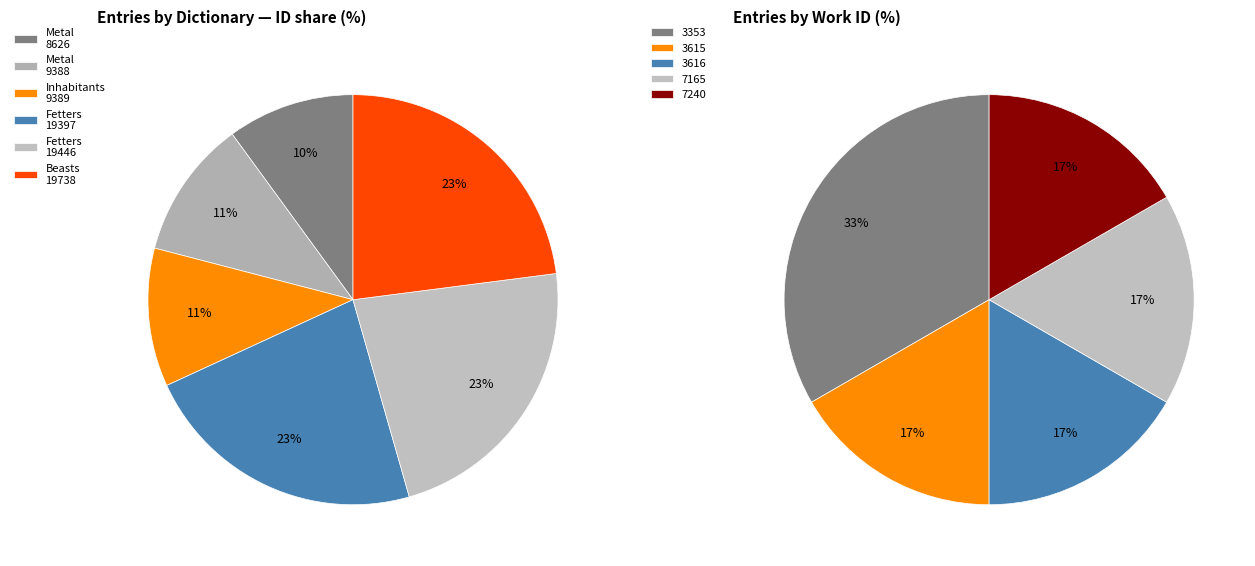

Which has a higher value, Fetters or Inhabitants?

Fetters